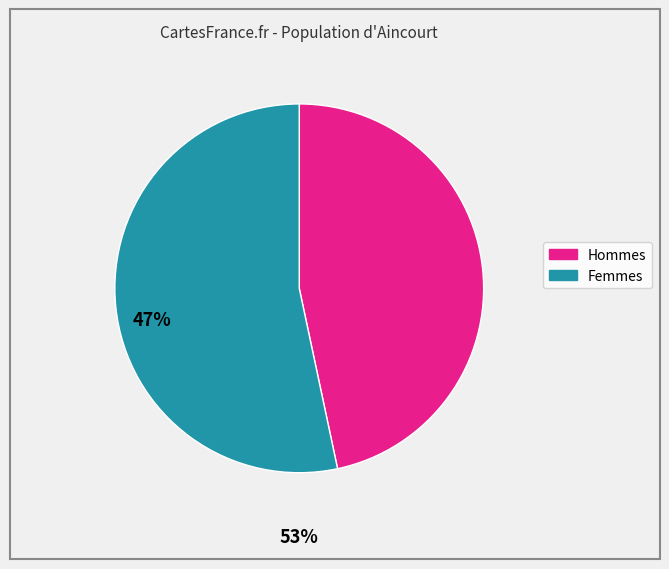

Which slice is the smallest?

Hommes